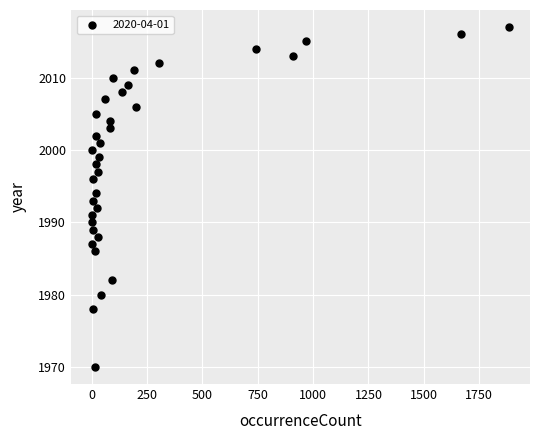

What is the range of Y values (max minus min)?

47